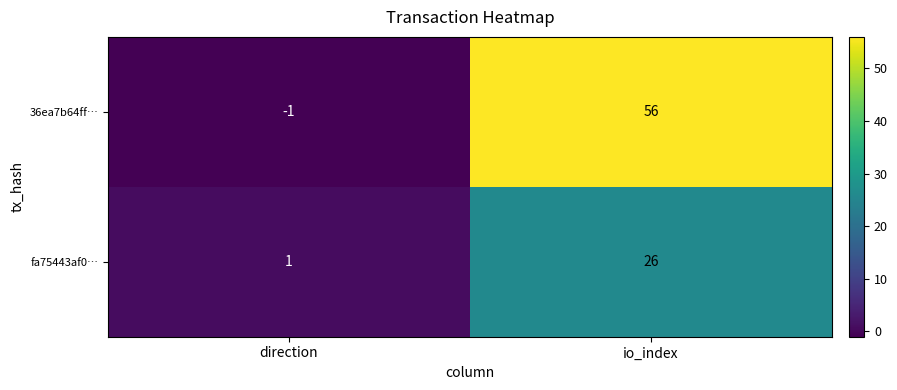

Reading right to left, transcribe all the data shown in this chart.

36ea7b64ff…: io_index=56	direction=-1
fa75443af0…: io_index=26	direction=1